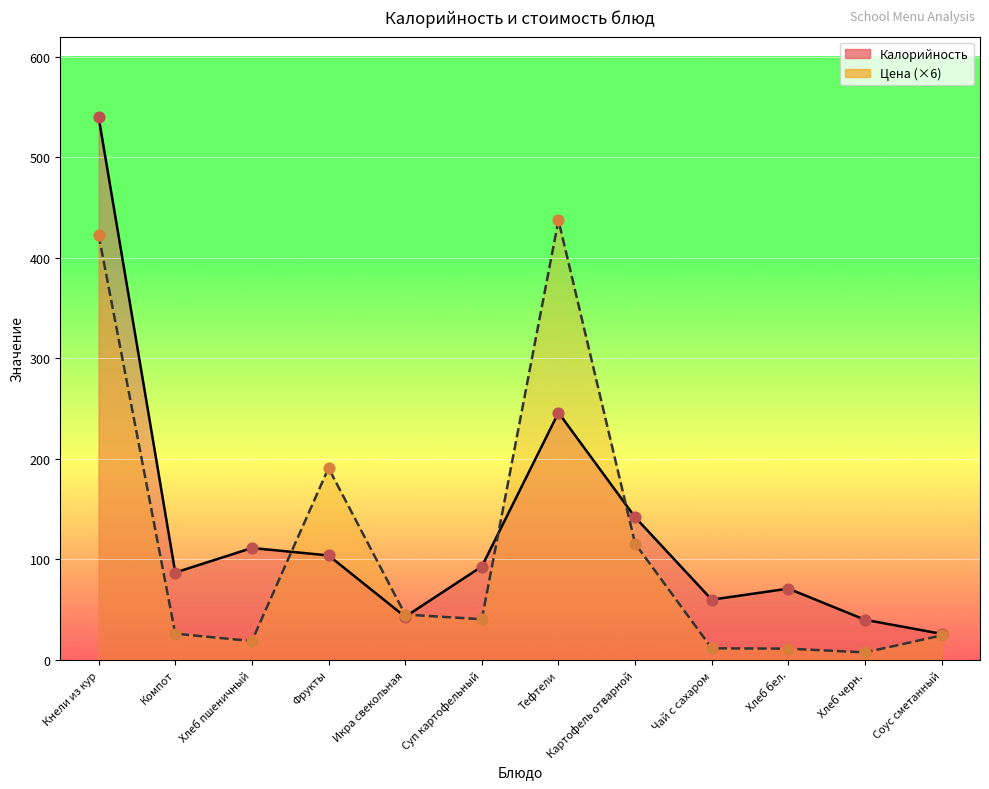

At how many categories does at least one series exceed 349?

2